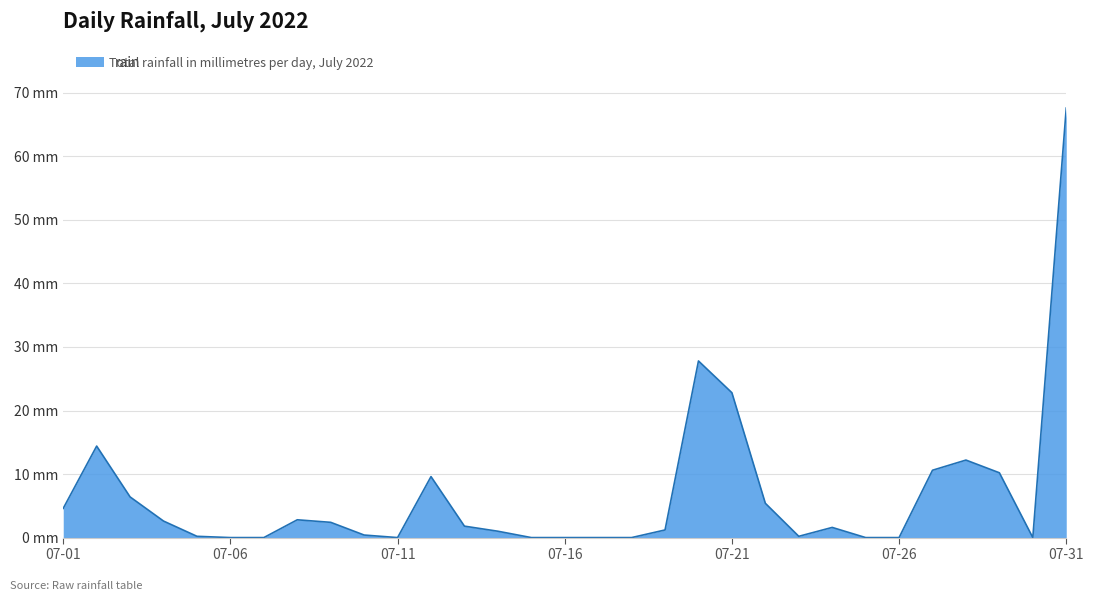

How many points are lower than both their immediate neighbors (excluding endpoints)?

3